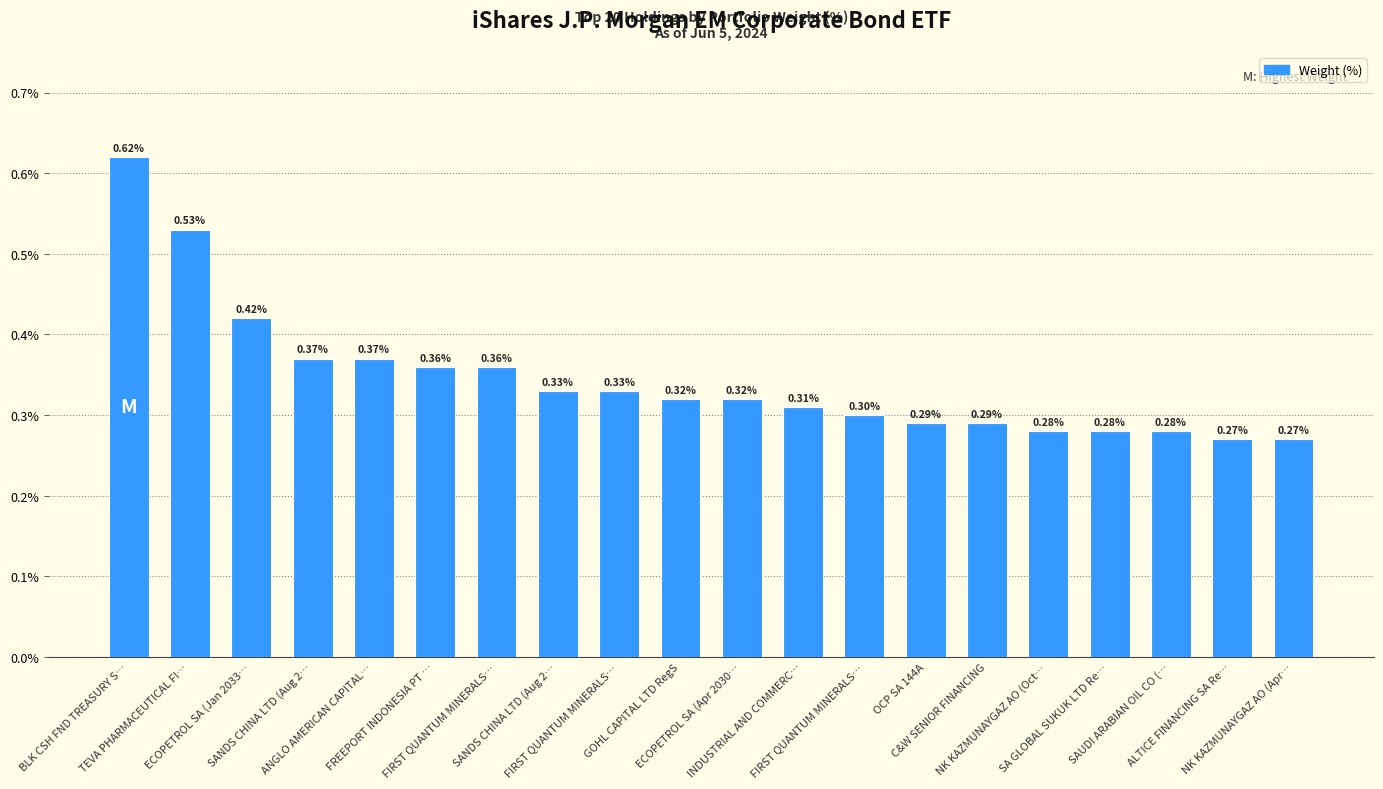

True or false: the data shows 0.4 at SANDS CHINA LTD (Aug 2….

True